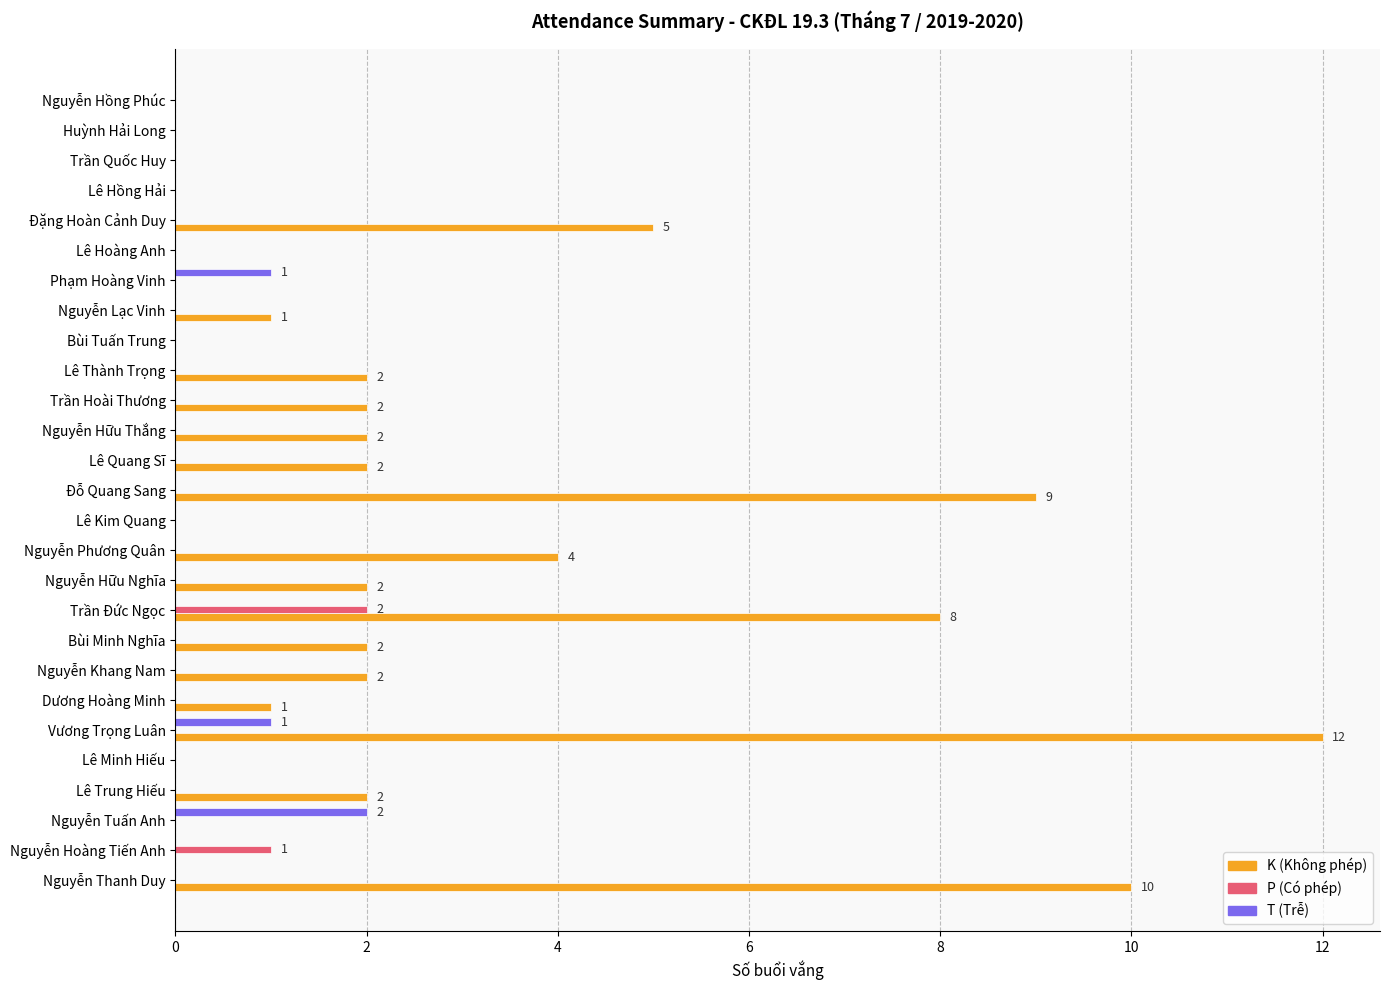

At which category does the chart reach its peak across all series?

Vương Trọng Luân